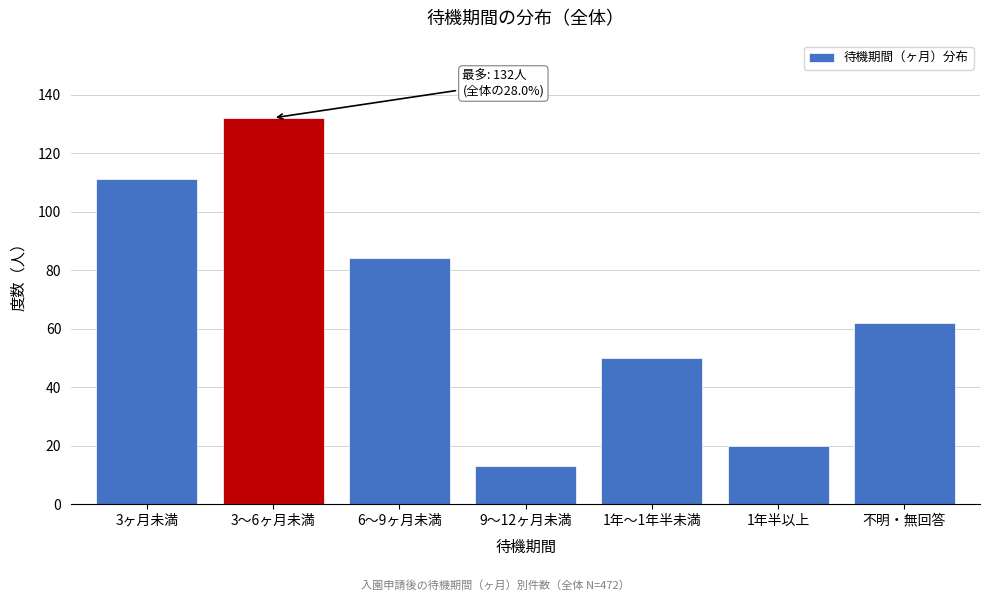

Reading left to right, transcribe all the data shown in this chart.

111	132	84	13	50	20	62